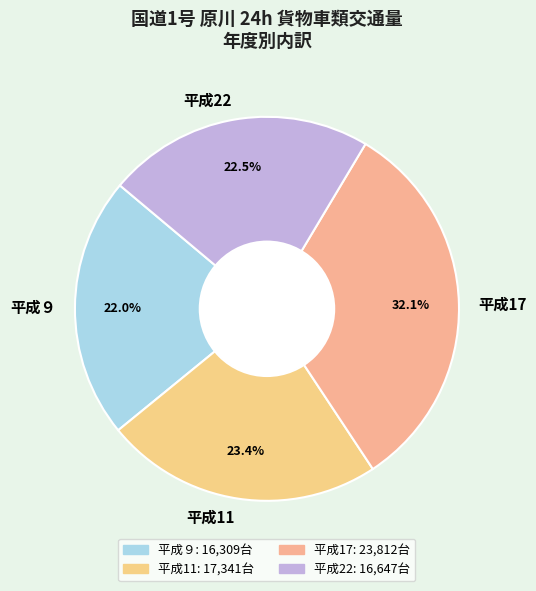

Which slice is the largest?

平成17